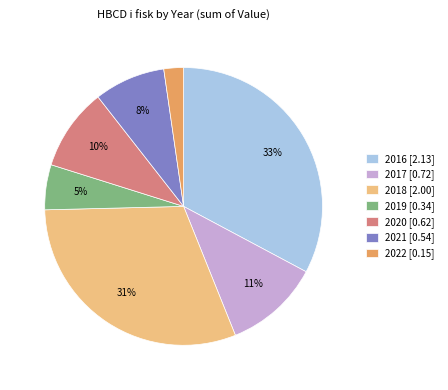

True or false: 2016 [2.13] accounts for 44% of the total.

False